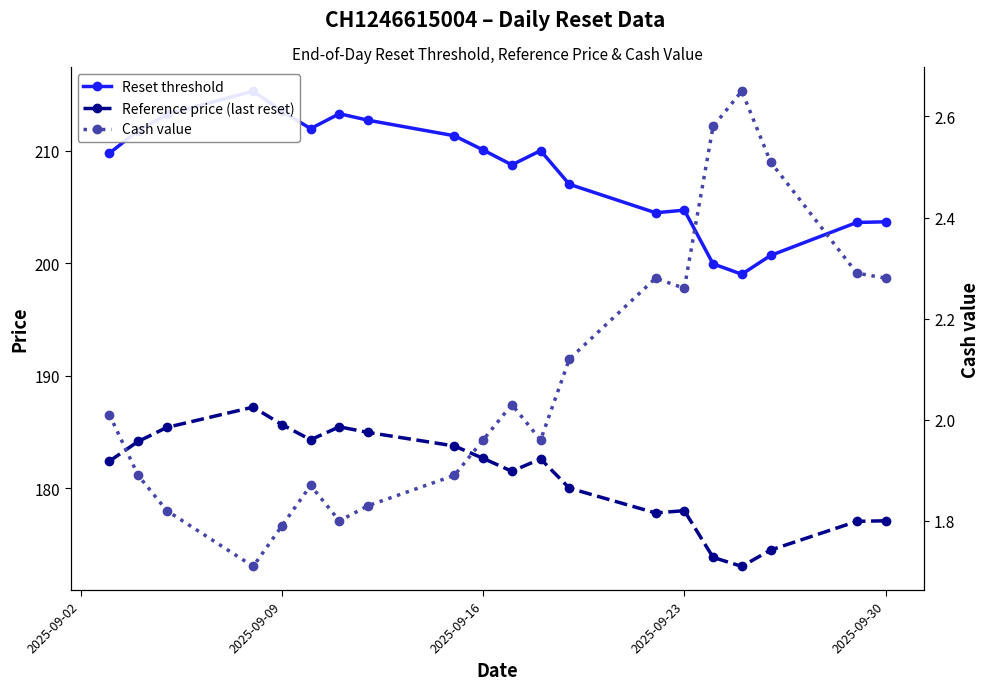

True or false: Reset threshold and Reference price (last reset) intersect in this chart.

False